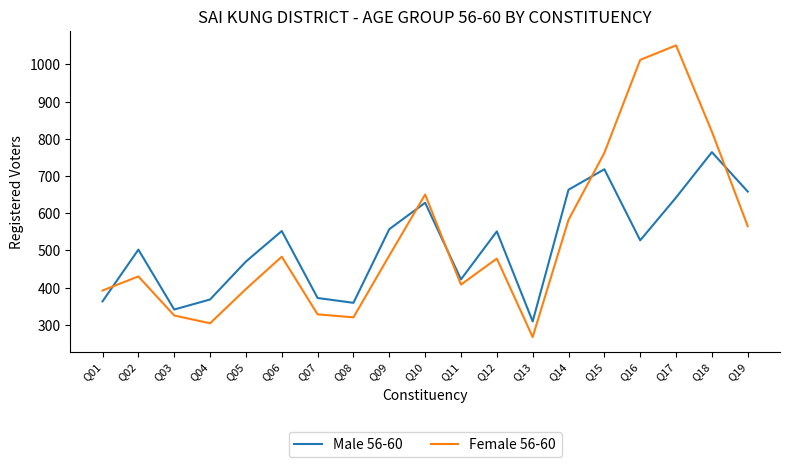

What is the minimum value for Female 56-60?

267